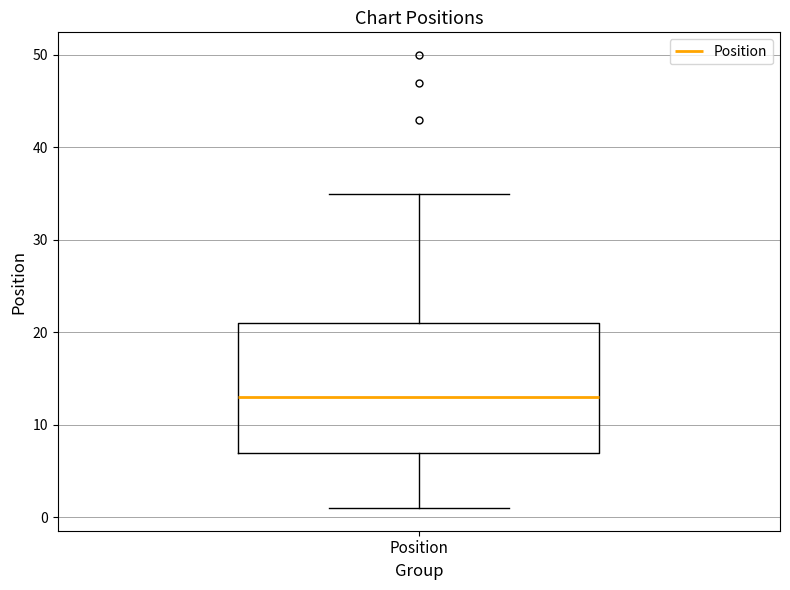

Where is the upper edge of the box for Position on the y-axis? The values are not printed on the chart, so give them approximately, as read against the axis.

21